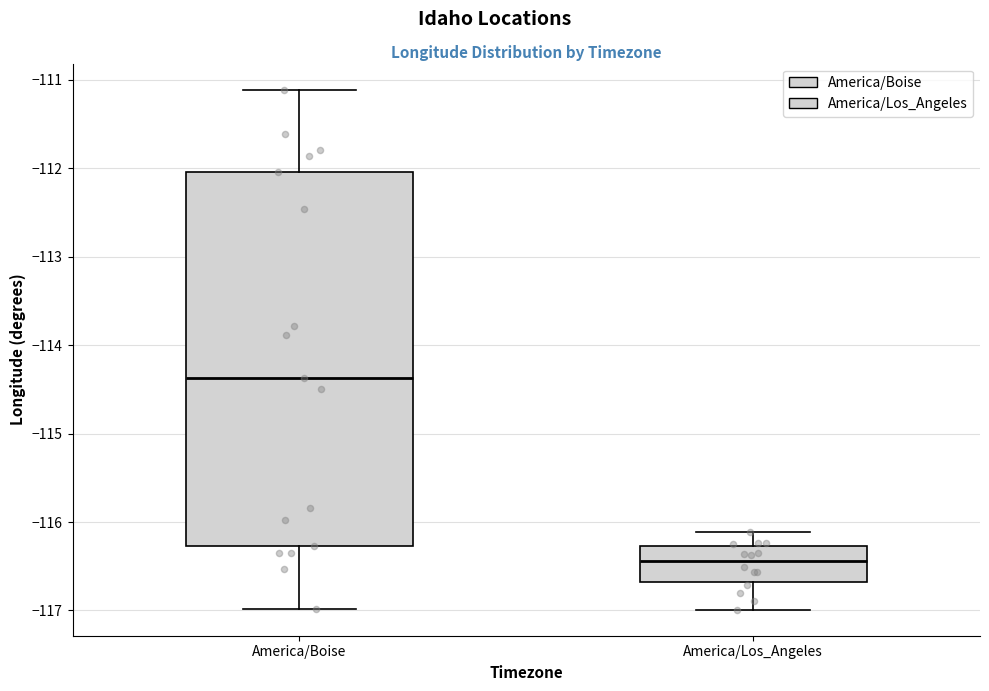

Reading left to right, transcribe this box plot: for each box, give where its median line is, the range the box spans, and where its two whiskers end, as read against the y-axis. The values are not printed on the chart, so give them approximately, as read against the axis.

America/Boise: median -114.4, box -116.3 to -112.0, whiskers -117.0 to -111.1
America/Los_Angeles: median -116.4, box -116.7 to -116.3, whiskers -117.0 to -116.1